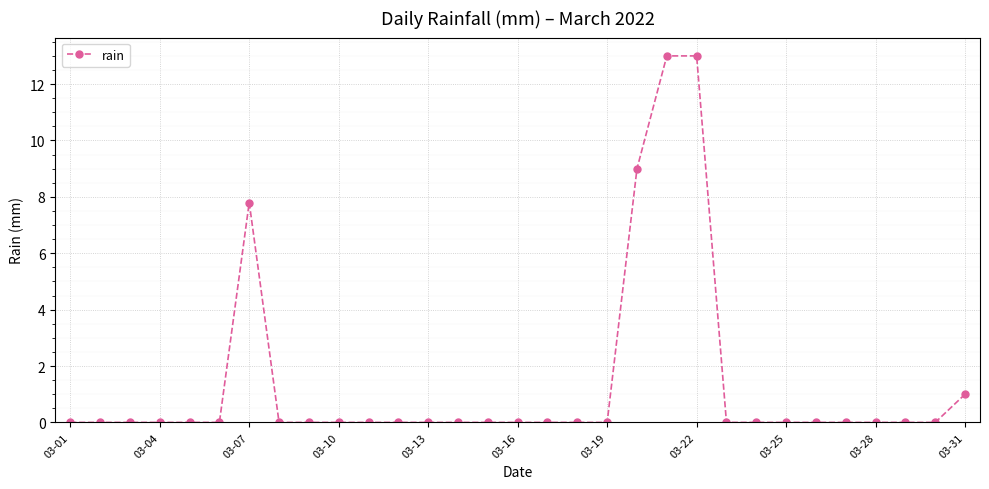

What is the value of the 21st point from the left?

13.0